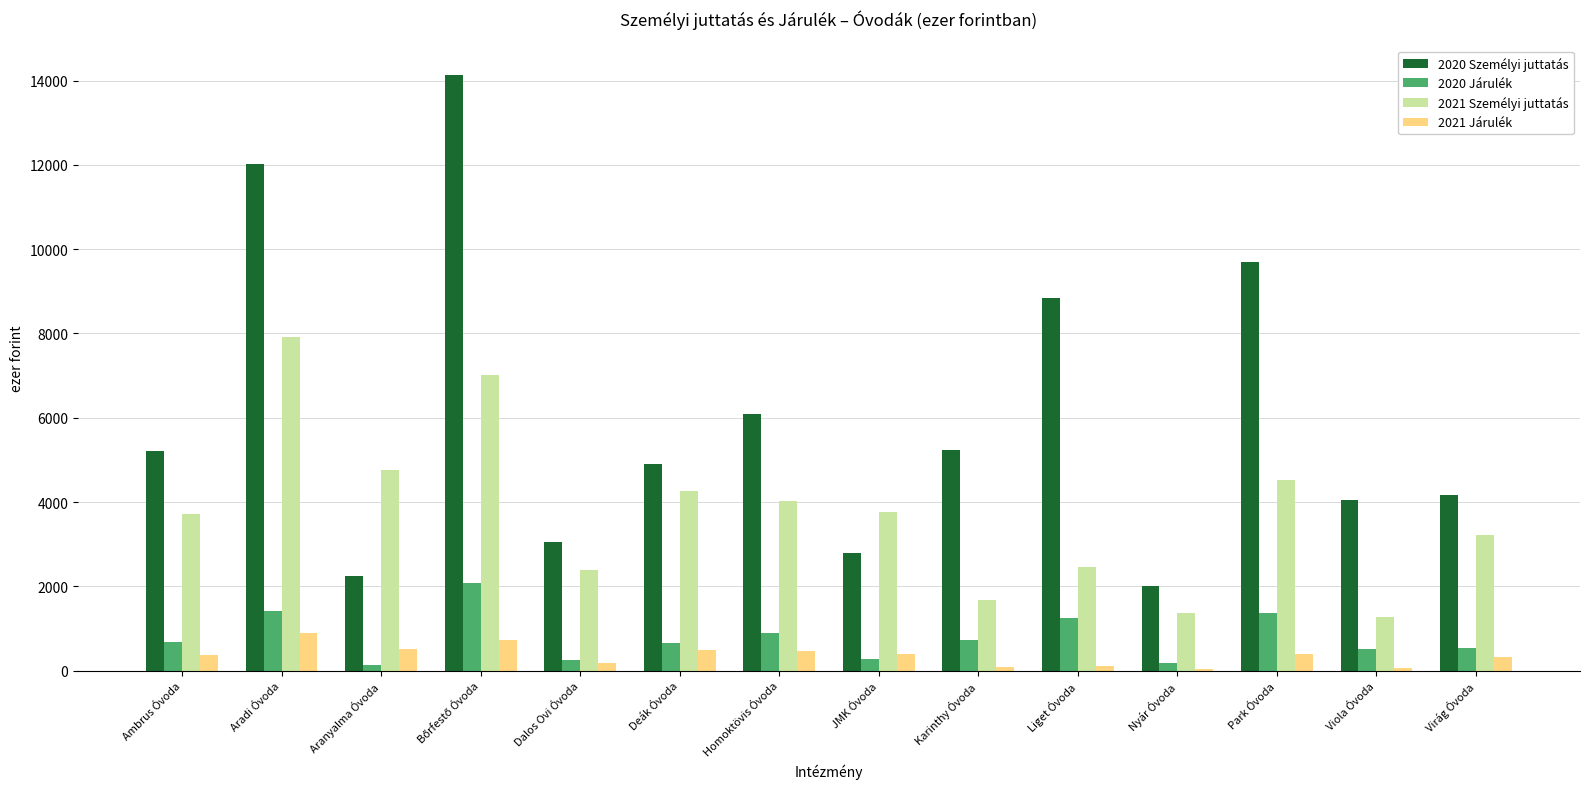

Is the value of 2020 Járulék at Ambrus Óvoda greater than the value of 2020 Személyi juttatás at JMK Óvoda?

No